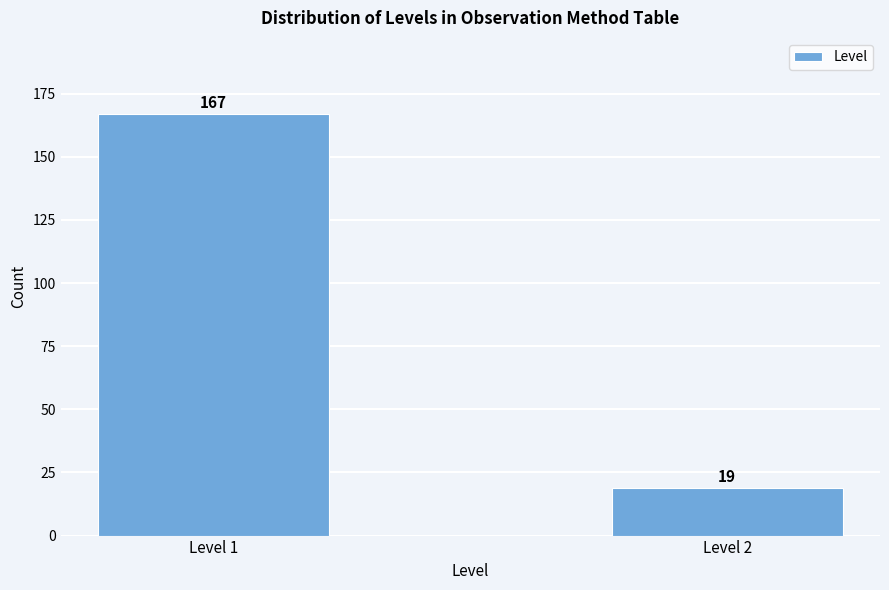

Reading left to right, list all the values displayed in this chart.

Level 1=167	Level 2=19